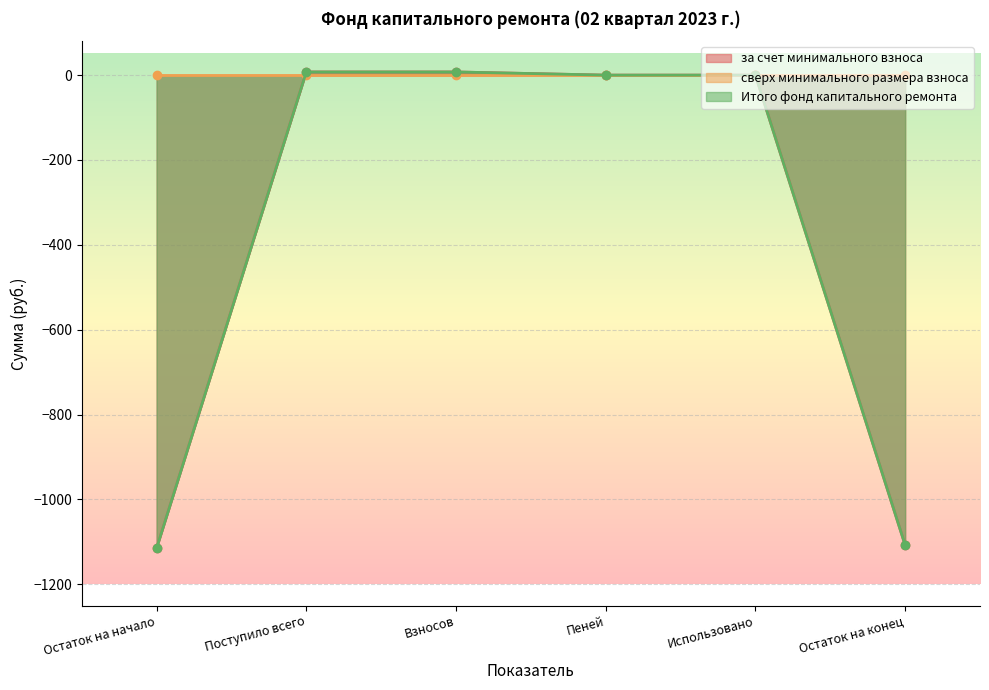

Which series has the widest spread of values?

за счет минимального взноса